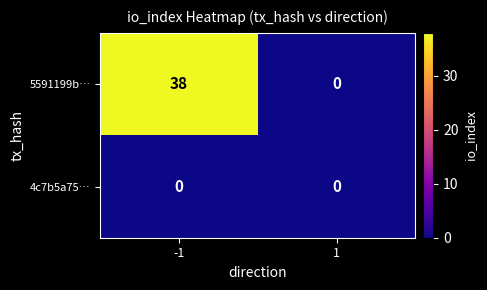

At how many categories does at least one series exceed 23?

1